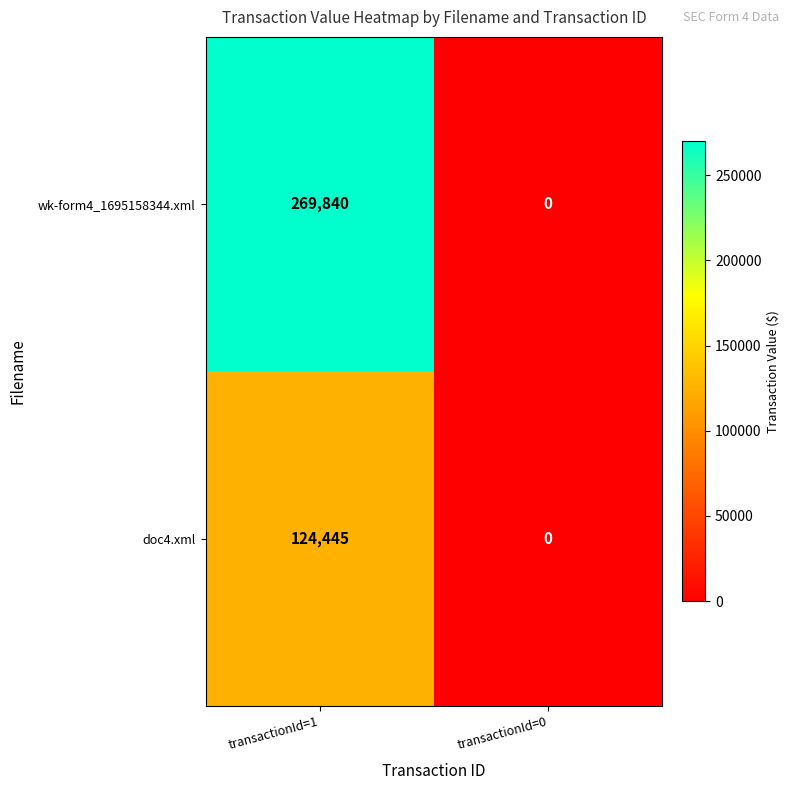

Which series changed the most between transactionId=1 and transactionId=0?

wk-form4_1695158344.xml